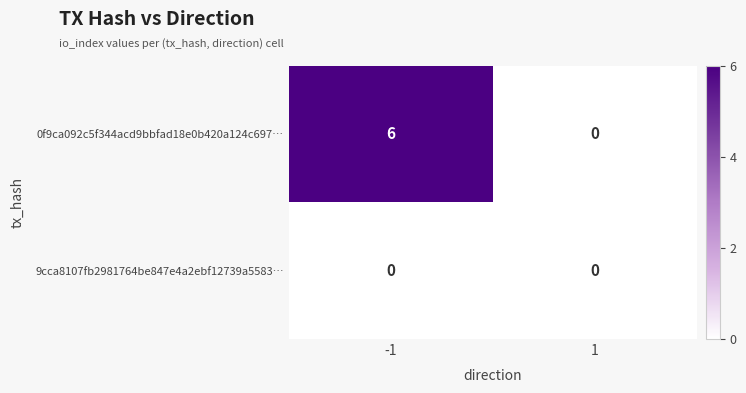

Between -1 and 1, which series saw the biggest shift?

0f9ca092c5f344acd9bbfad18e0b420a124c697…